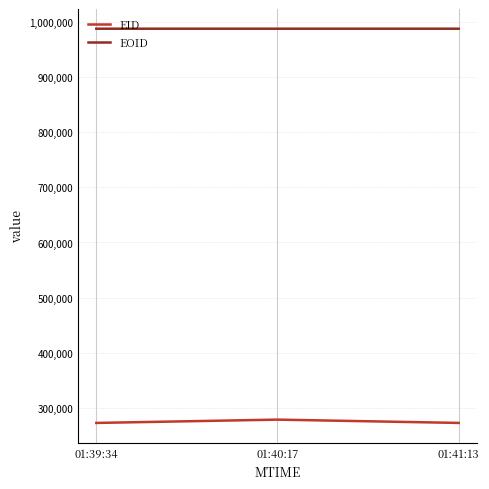

What is the spread (max minus min) of values at 01:40:17?

707777